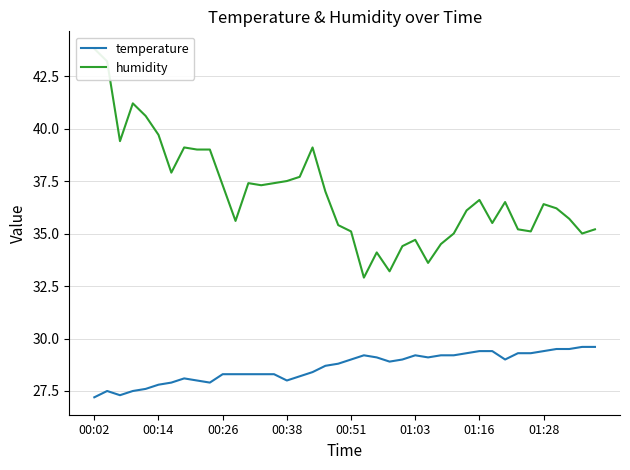

What is the maximum value for temperature?

29.6